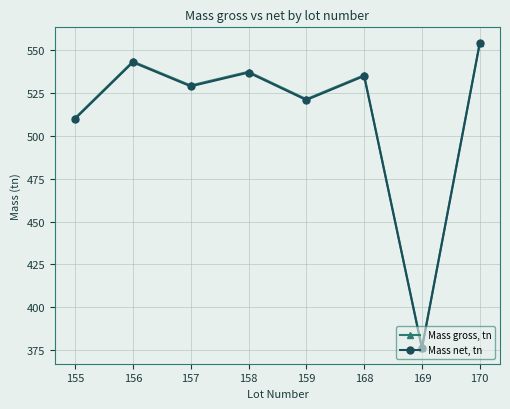

What is the total value across all series at 155?

1020.5